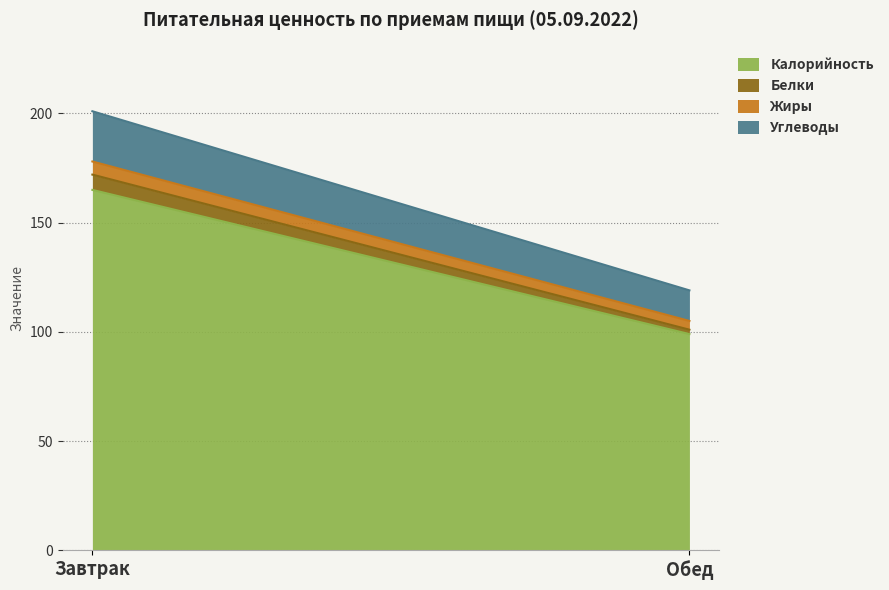

Which category has the lowest value in the Белки series?

Обед